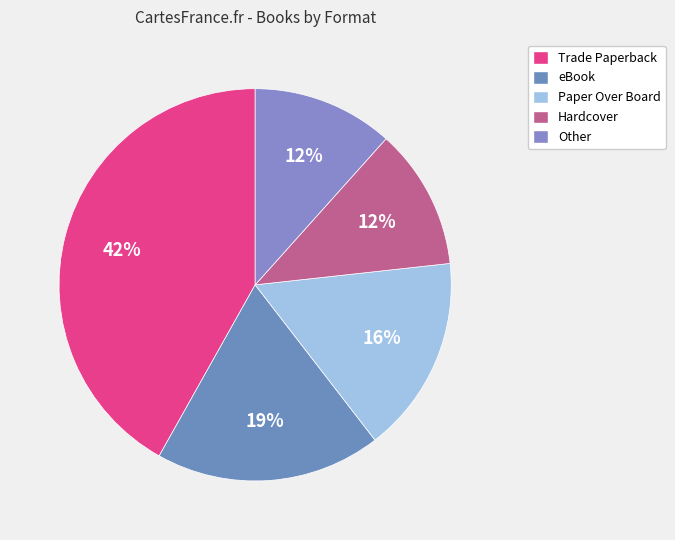

Do Hardcover and Paper Over Board together represent more than half of the pie?

No